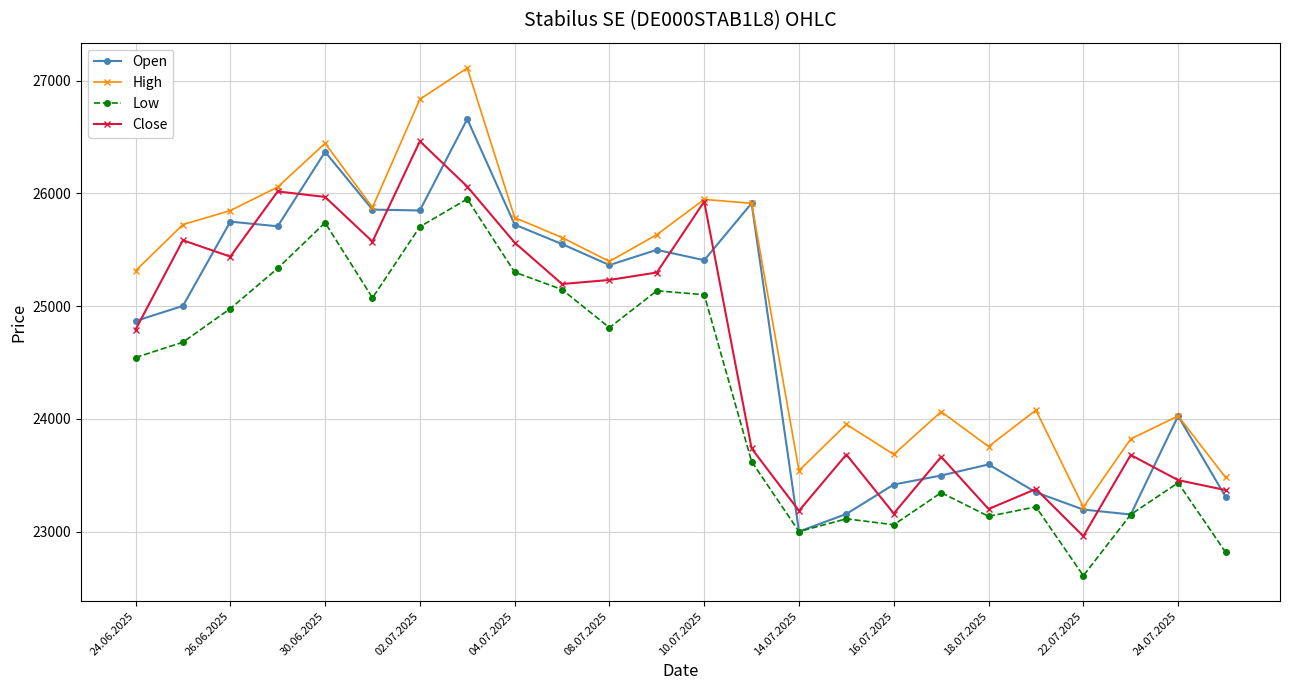

List the series in order of their peak value, lowest first.

Low, Close, Open, High